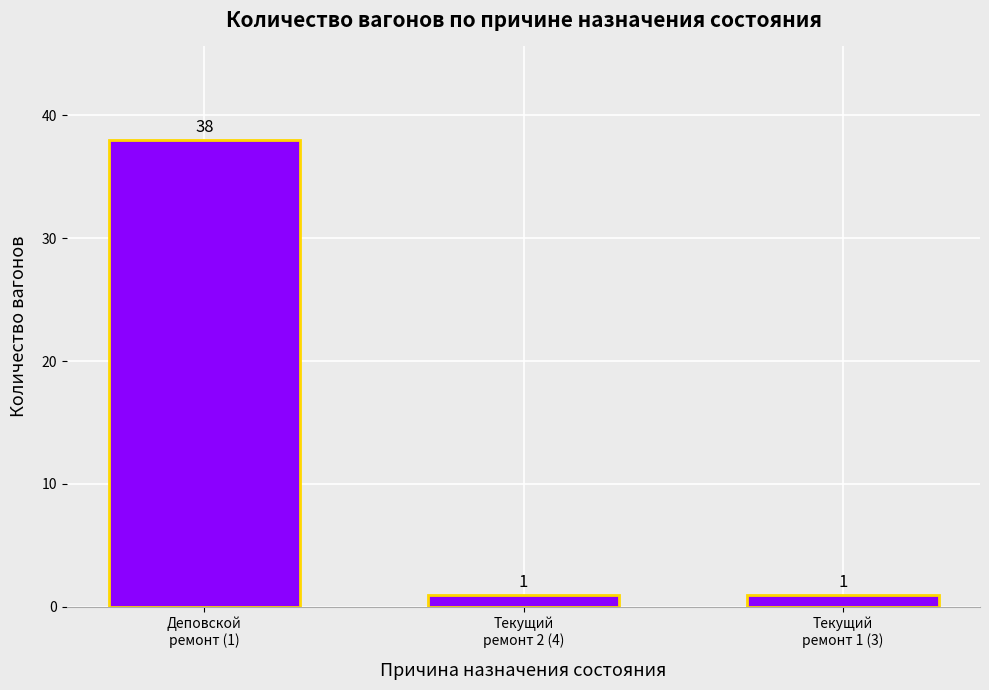

Reading left to right, transcribe all the data shown in this chart.

38	1	1